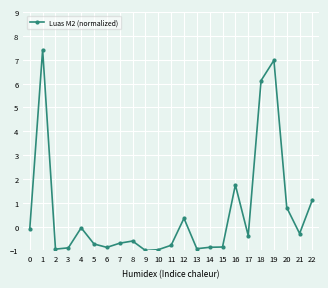

What is the value of the 18th point from the left?

-0.4